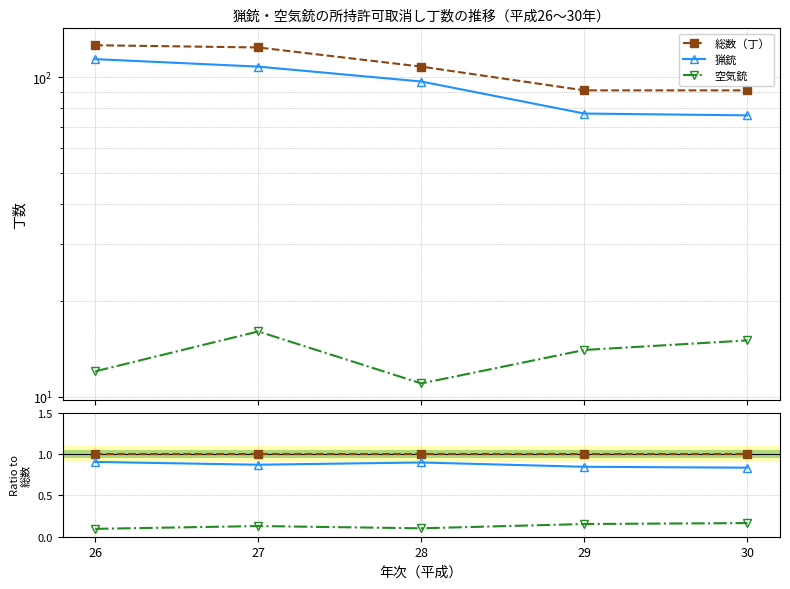

What are all the series names shown in the legend?

総数（丁）, 猟銃, 空気銃